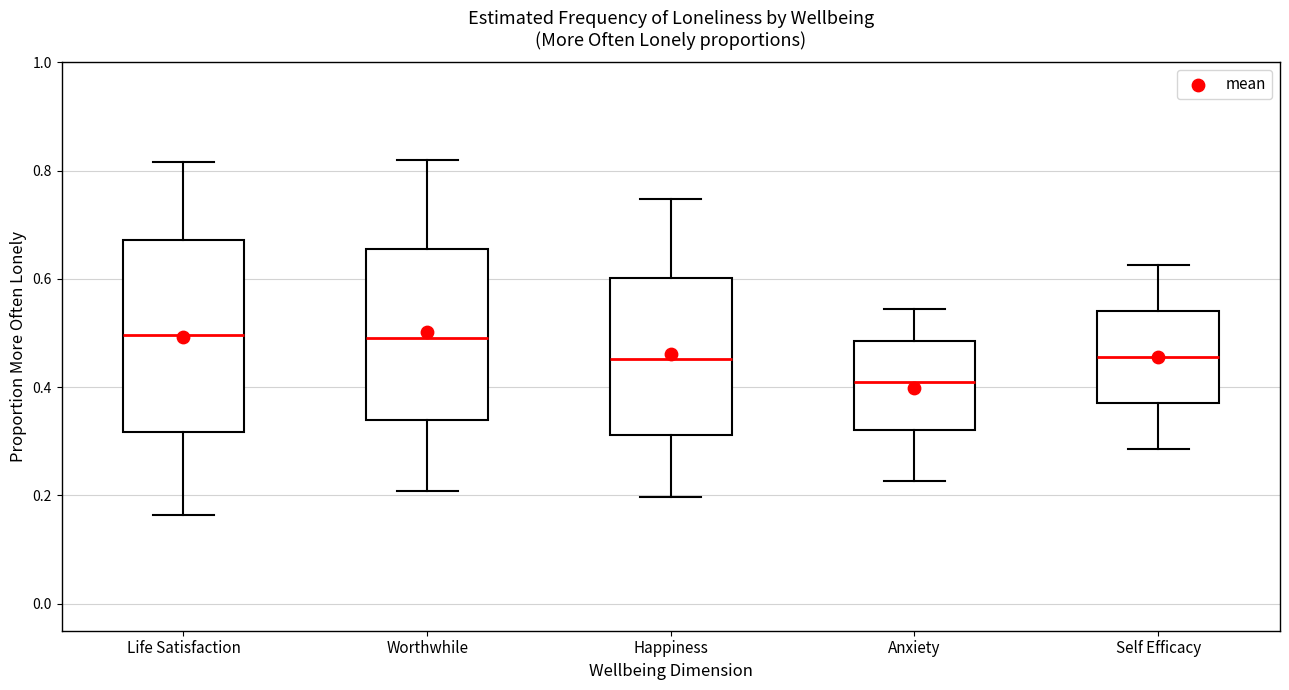

Reading left to right, read every box against the y-axis: the position of its median line, the range the box covers, and the ends of its whiskers. The values are not printed on the chart, so give them approximately, as read against the axis.

Life Satisfaction: median 0.50, box 0.32 to 0.68, whiskers 0.16 to 0.82
Worthwhile: median 0.50, box 0.34 to 0.66, whiskers 0.20 to 0.82
Happiness: median 0.46, box 0.32 to 0.60, whiskers 0.20 to 0.74
Anxiety: median 0.40, box 0.32 to 0.48, whiskers 0.22 to 0.54
Self Efficacy: median 0.46, box 0.38 to 0.54, whiskers 0.28 to 0.62